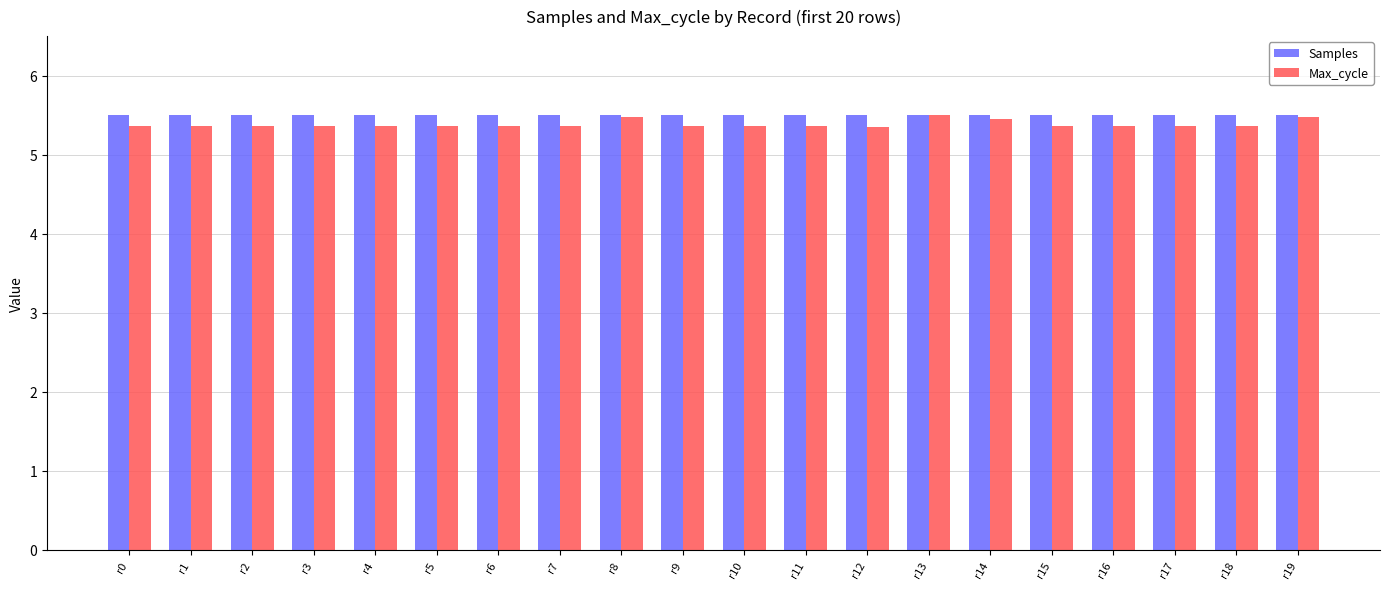

What is the minimum value shown in the chart?

5.4